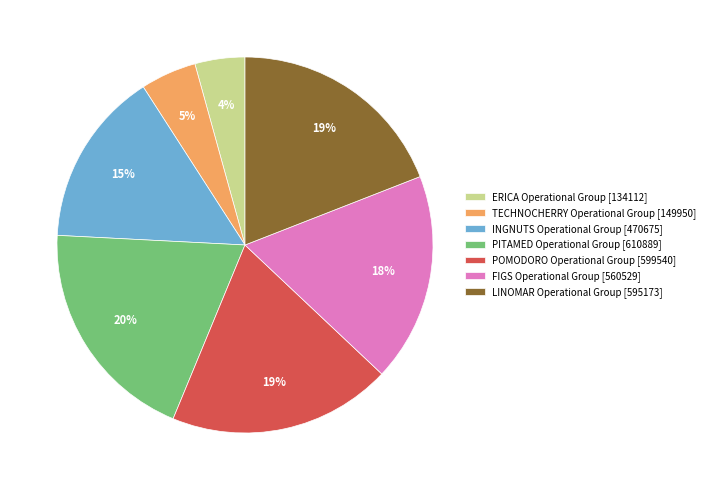

To the nearest percent, what portion does ERICA represent?

4%